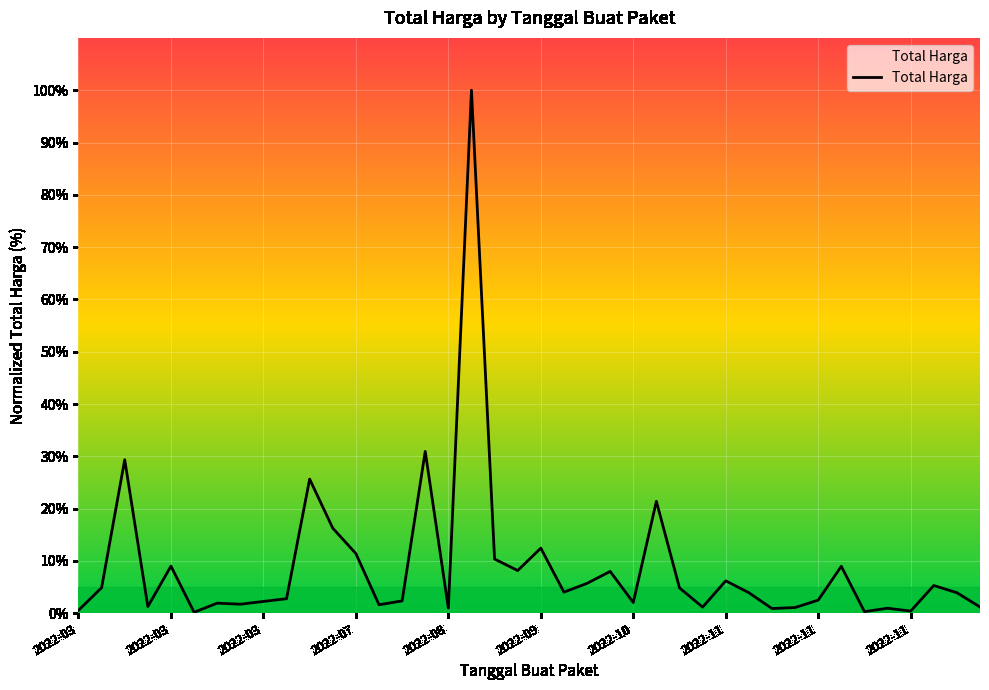

What is the maximum value shown in the chart?

100.0